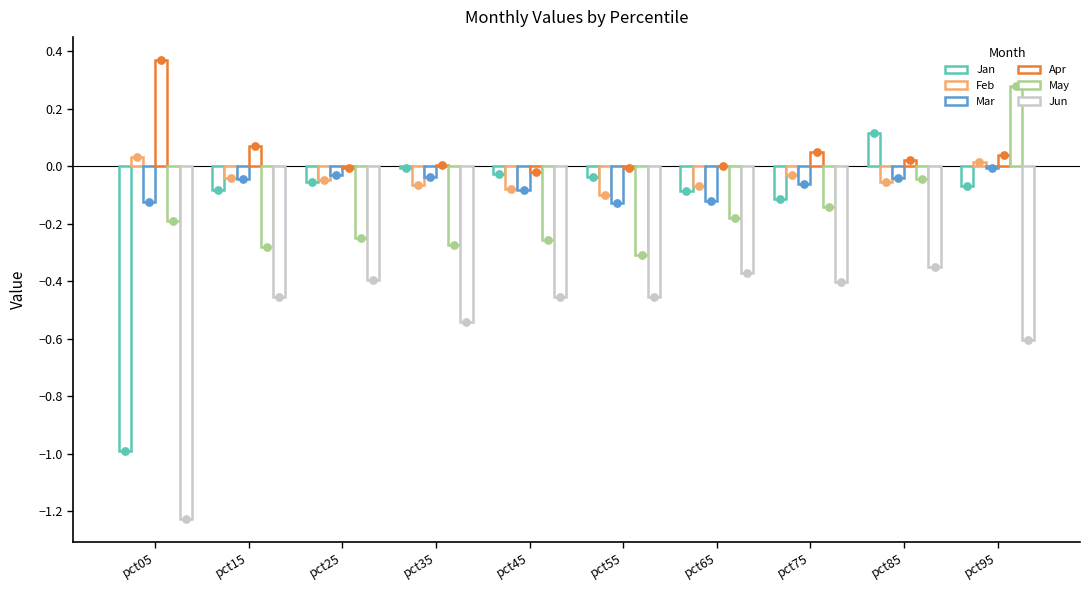

At which category is the sum across all series the highest?

pct95